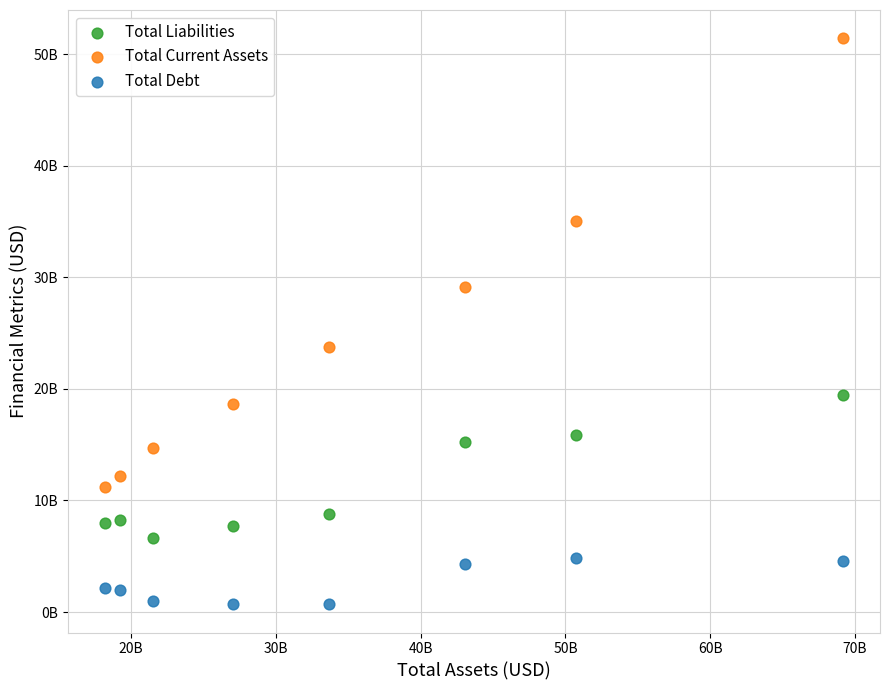

Which series contains the lowest Y value?

Total Debt